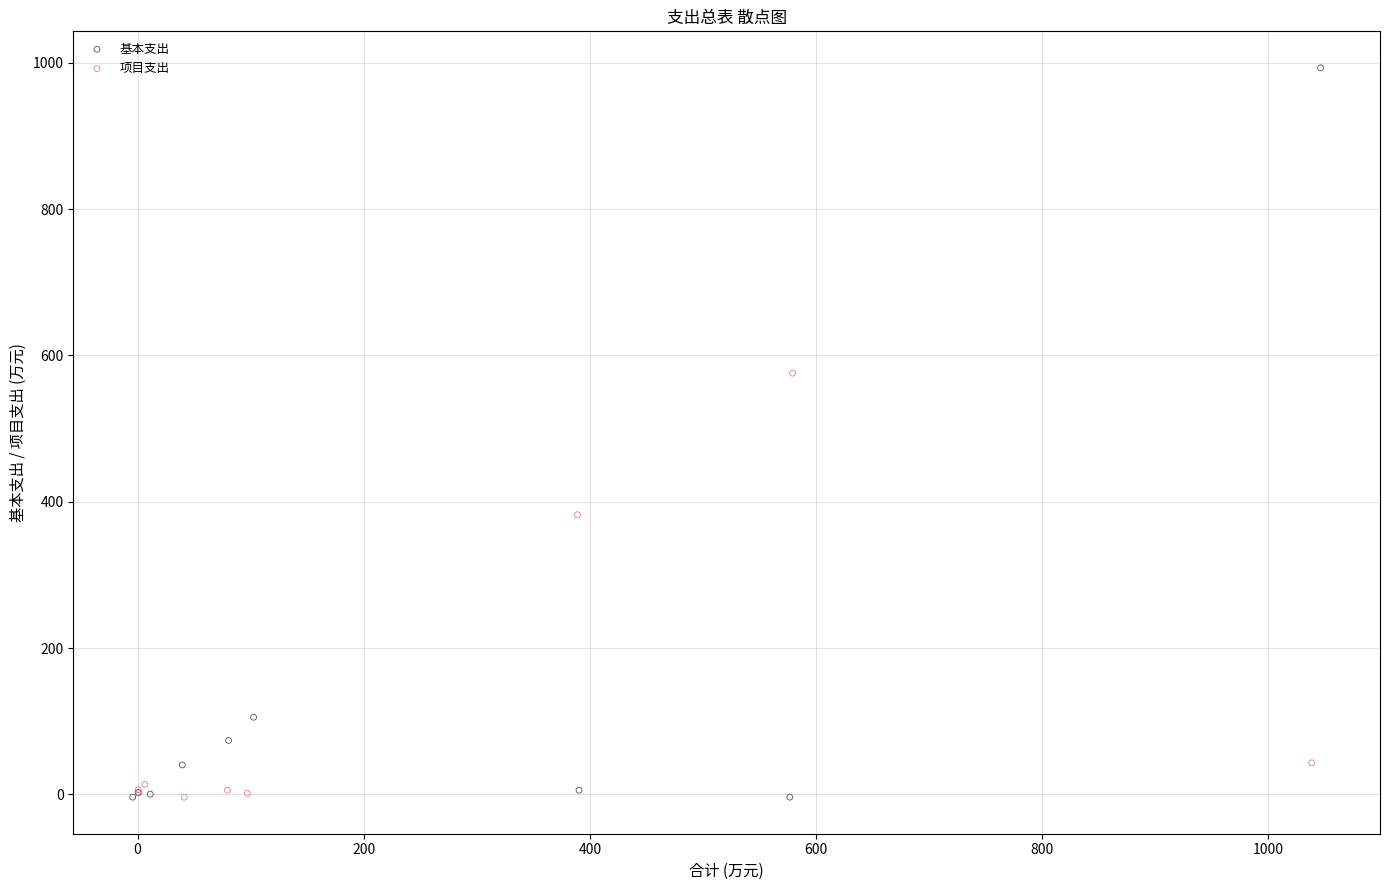

What are all the series names shown in the legend?

基本支出, 项目支出